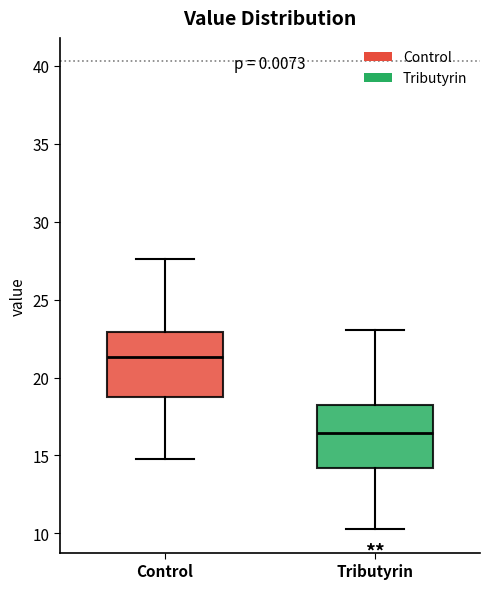

Reading left to right, transcribe this box plot: for each box, give where its median line is, the range the box spans, and where its two whiskers end, as read against the y-axis. The values are not printed on the chart, so give them approximately, as read against the axis.

Control: median 21.5, box 19.0 to 23.0, whiskers 15.0 to 27.5
Tributyrin: median 16.5, box 14.0 to 18.0, whiskers 10.5 to 23.0